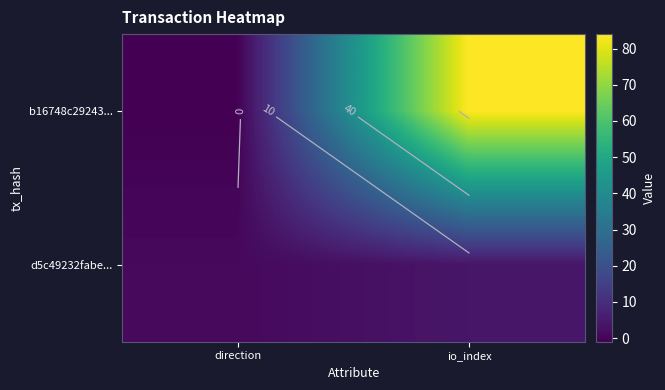

Which series has the largest total across all categories?

b16748c29243...